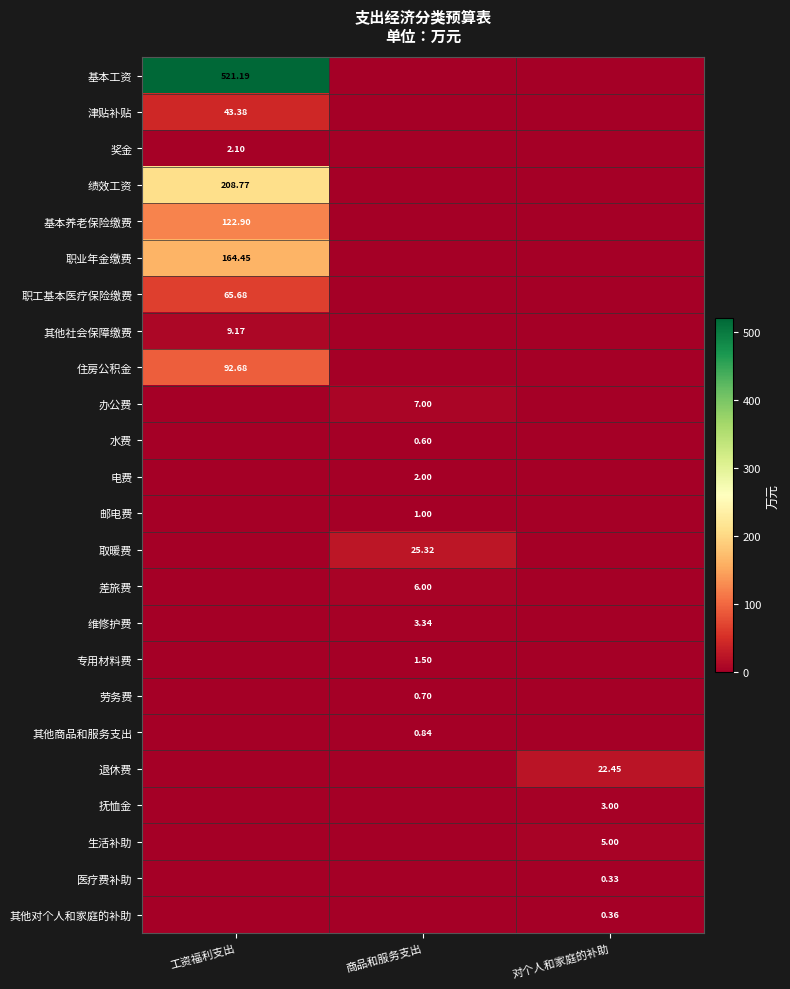

Is the value of 基本养老保险缴费 at 工资福利支出 greater than the value of 维修护费 at 商品和服务支出?

Yes